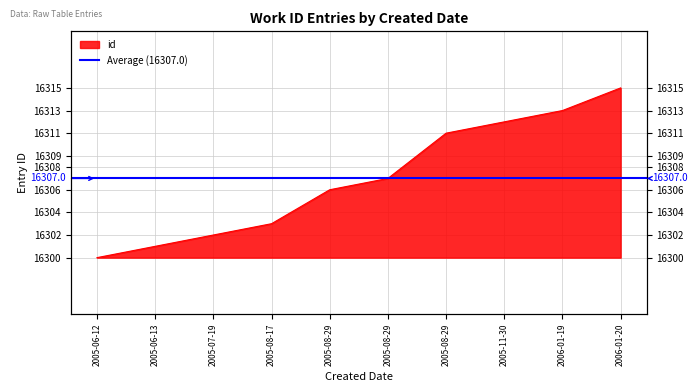

What is the value of the 9th point from the left?

16313